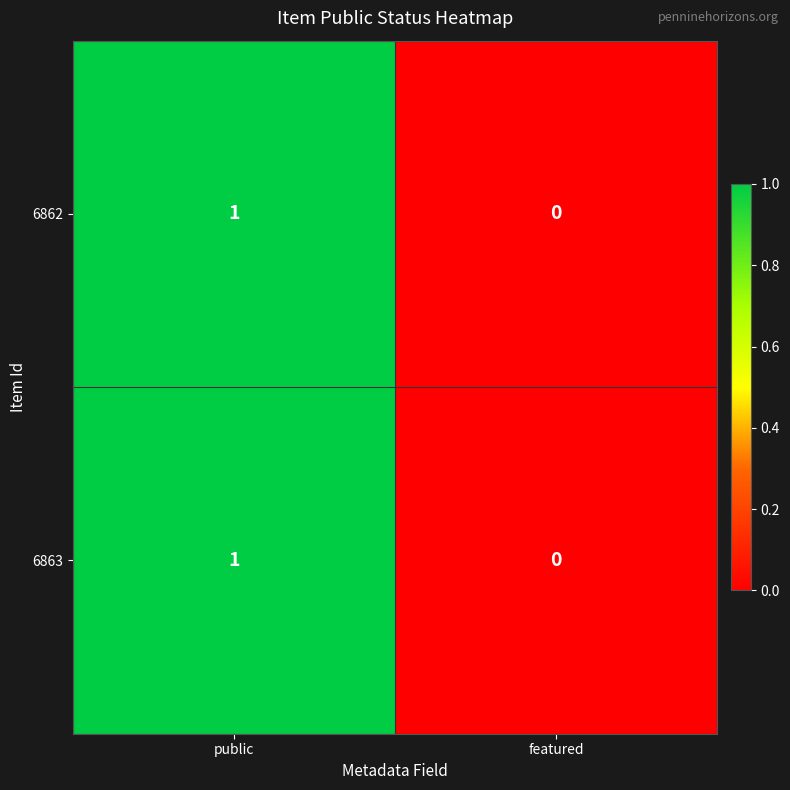

The value of 6862 at featured is 0. True or false?

True